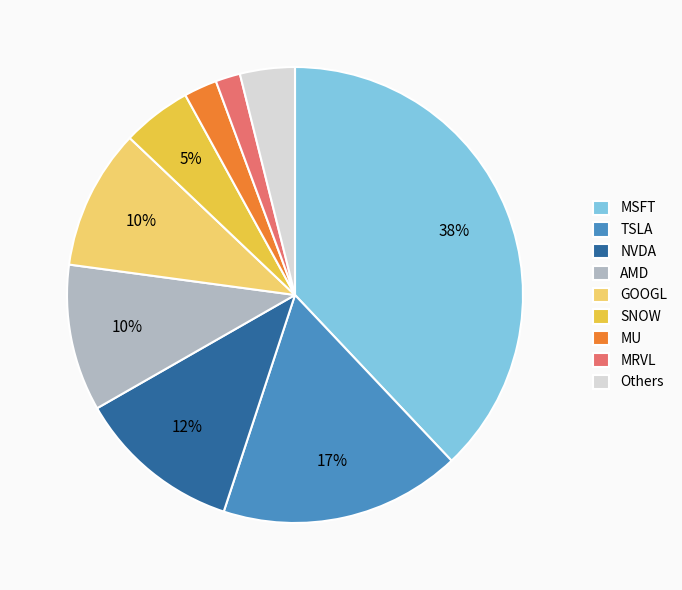

How many segments does this pie chart have?

9